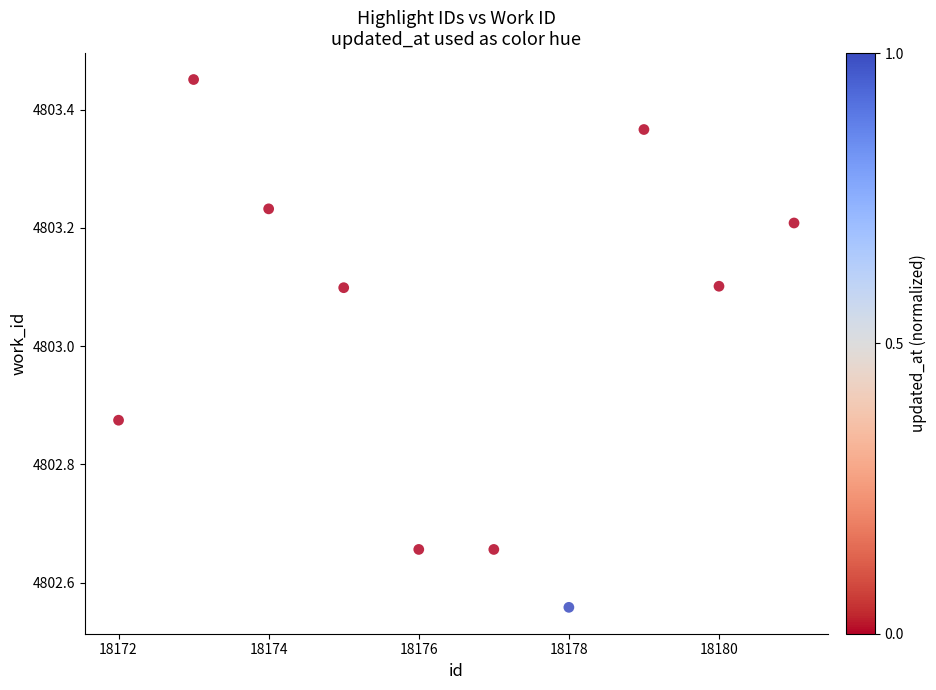

What is the average Y value?

4803.0